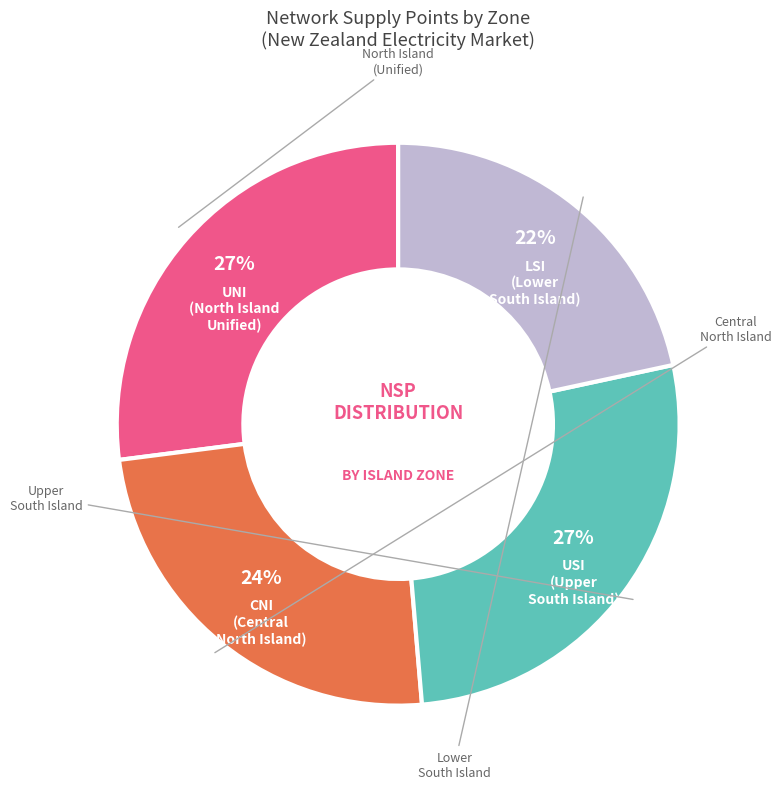

Is the sum of UNI (North Island Unified) and USI (Upper South Island) greater than half?

Yes